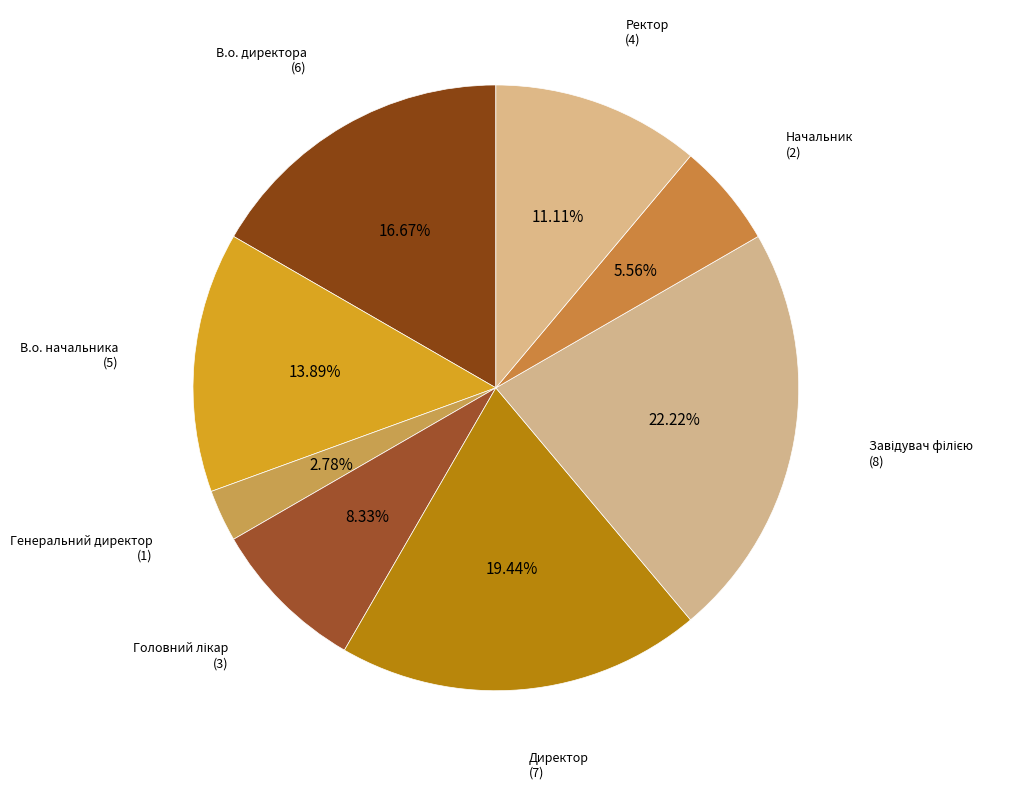

Count the number of slices in the pie.

8